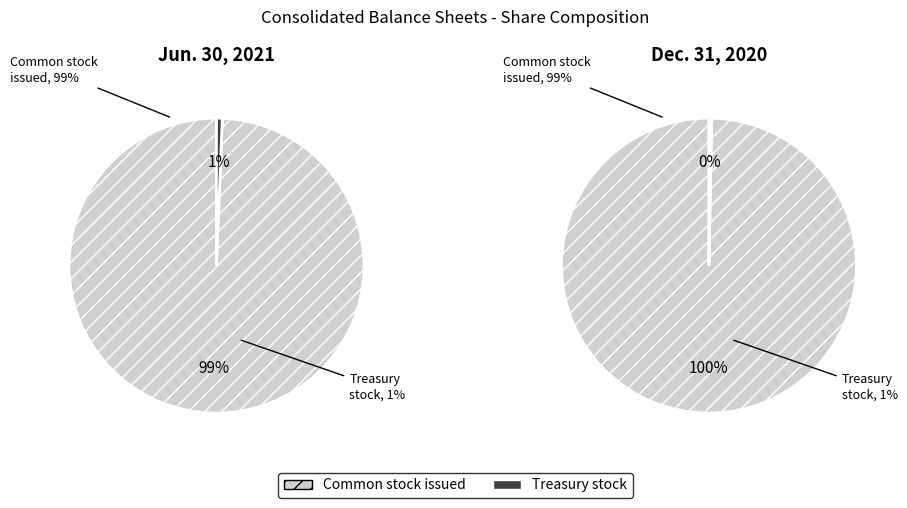

What percentage is the Treasury stock (Jun. 30, 2021) slice, to the nearest percent?

1%